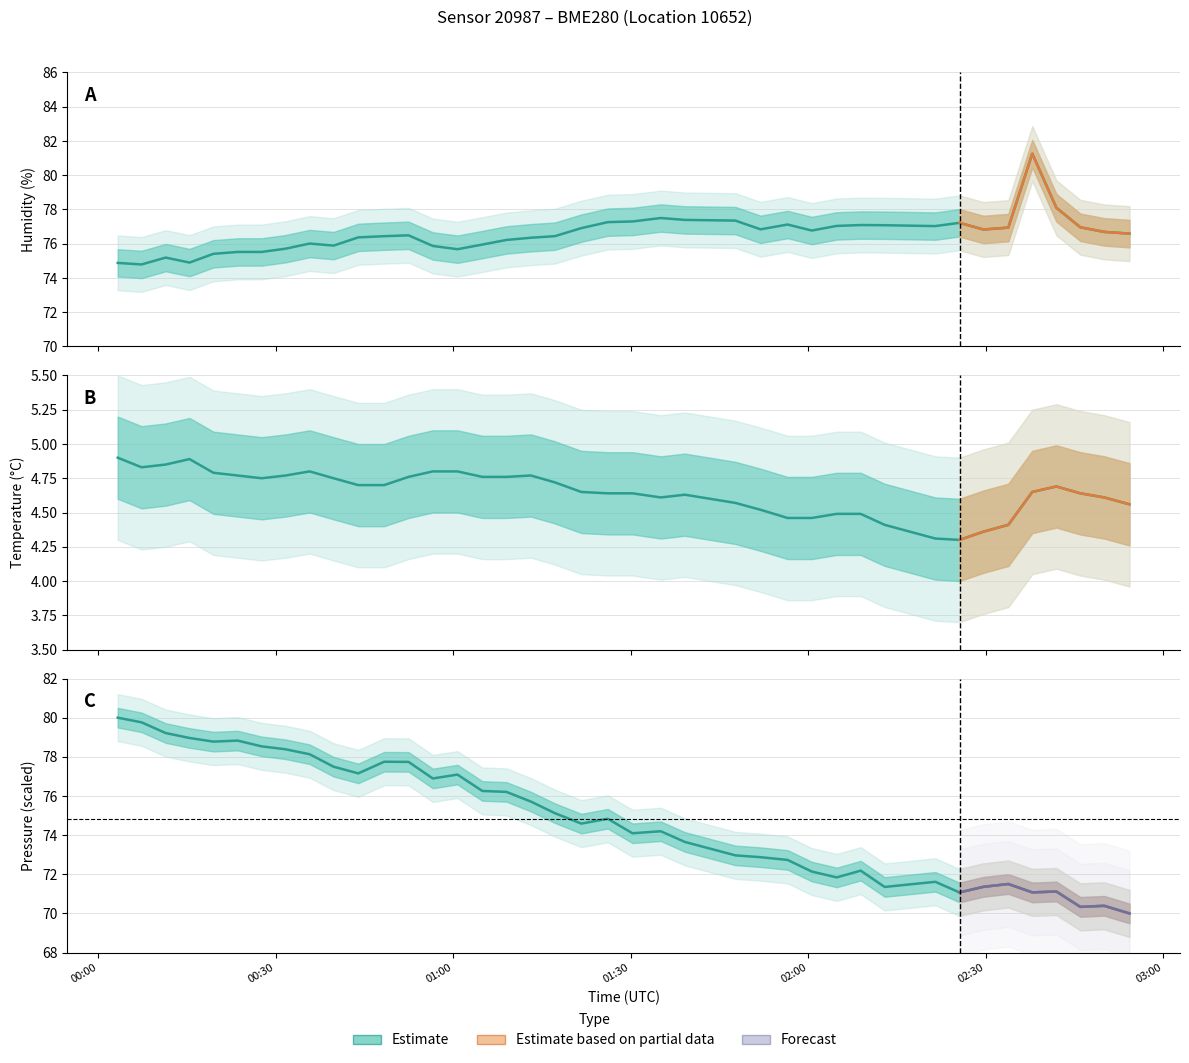

Reading left to right, list all the values displayed in this chart.

temperature: 4.9	4.8	4.8	4.9	4.8	4.8	4.8	4.8	4.8	4.8	4.7	4.7	4.8	4.8	4.8	4.8	4.8	4.8	4.7	4.7	4.6	4.6	4.6	4.6	4.6	4.5	4.5	4.5	4.5	4.5	4.4	4.3	4.3	4.4	4.4	4.7	4.7	4.6	4.6	4.6
humidity: 74.9	74.8	75.2	74.9	75.4	75.5	75.5	75.7	76.0	75.9	76.4	76.4	76.5	75.9	75.7	76.0	76.2	76.3	76.4	76.9	77.3	77.3	77.5	77.4	77.3	76.8	77.1	76.8	77.0	77.1	77.1	77.0	77.2	76.8	76.9	81.3	78.1	77.0	76.7	76.6
pressure_norm: 80.0	79.8	79.2	79.0	78.8	78.8	78.5	78.4	78.1	77.5	77.2	77.7	77.7	76.9	77.1	76.3	76.2	75.7	75.1	74.6	74.8	74.1	74.2	73.7	73.0	72.9	72.7	72.1	71.8	72.2	71.4	71.6	71.1	71.4	71.5	71.1	71.1	70.3	70.4	70.0